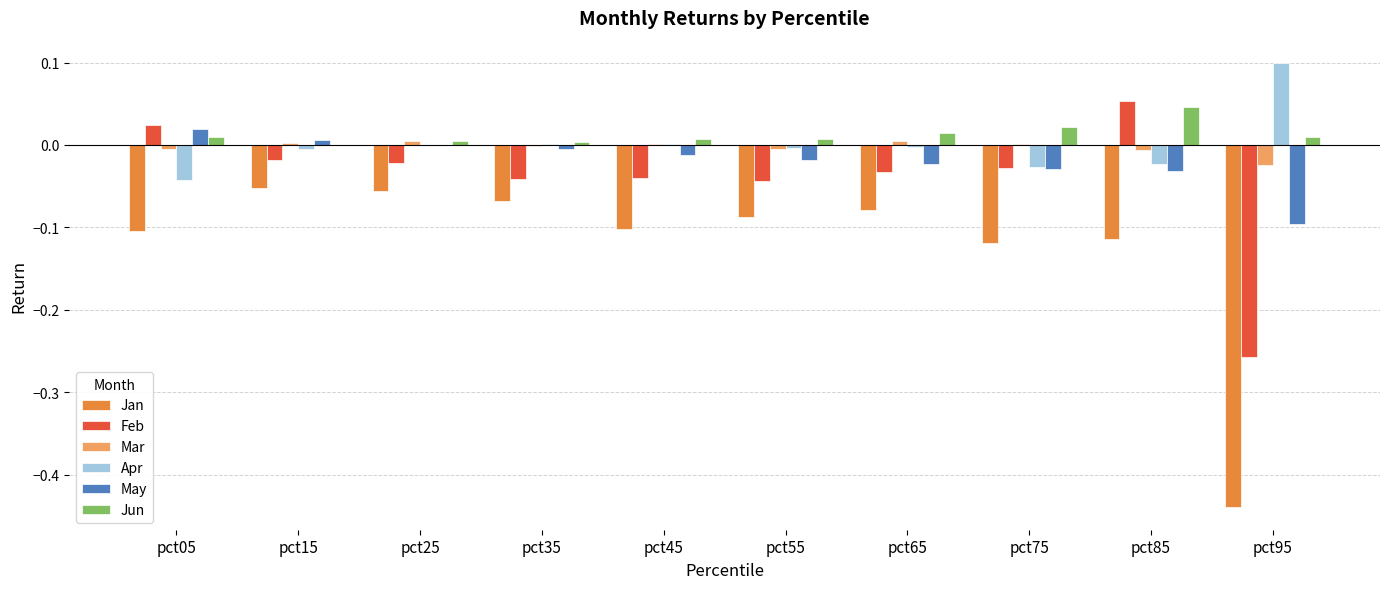

The Apr series shows -0.0 at pct05. True or false?

True